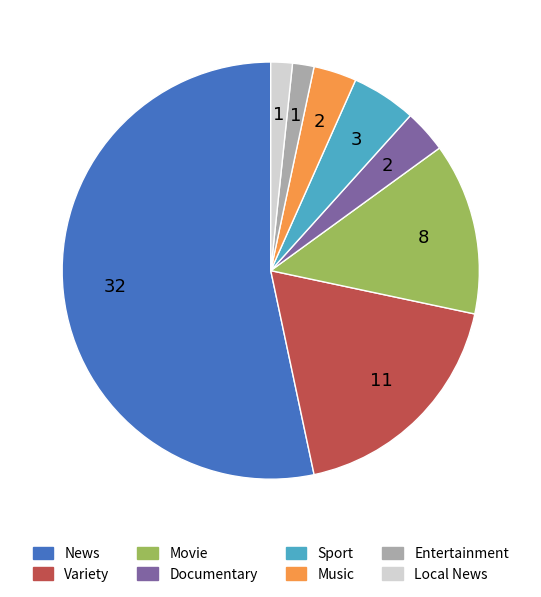

Is the sum of Movie and Entertainment greater than half?

No